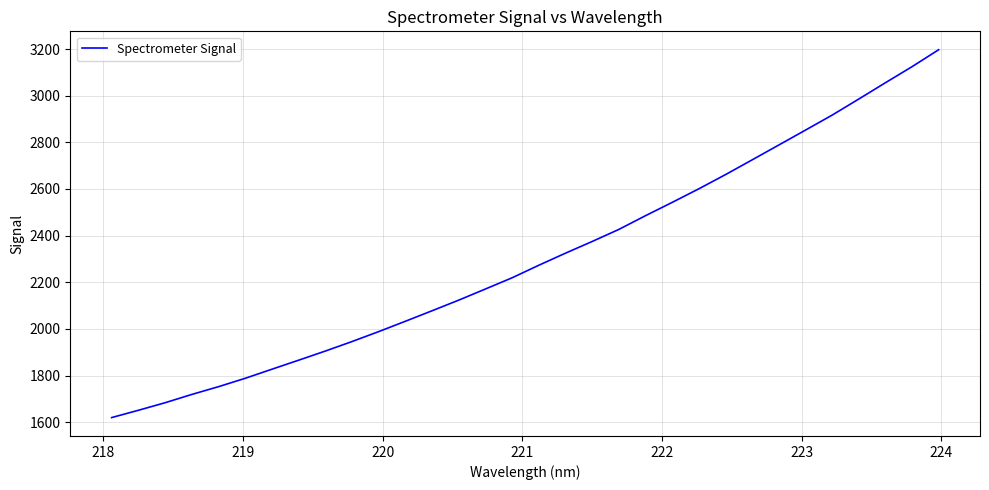

What is the difference between the maximum and minimum values?

1577.3